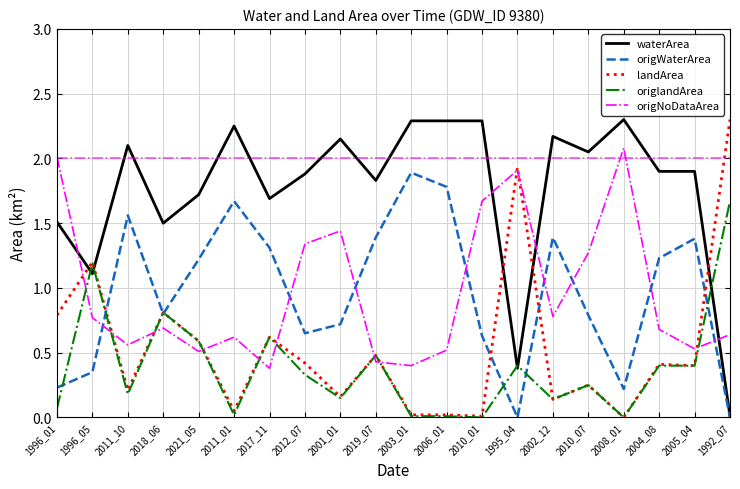

How many interior local valleys does the origNoDataArea series have?

6